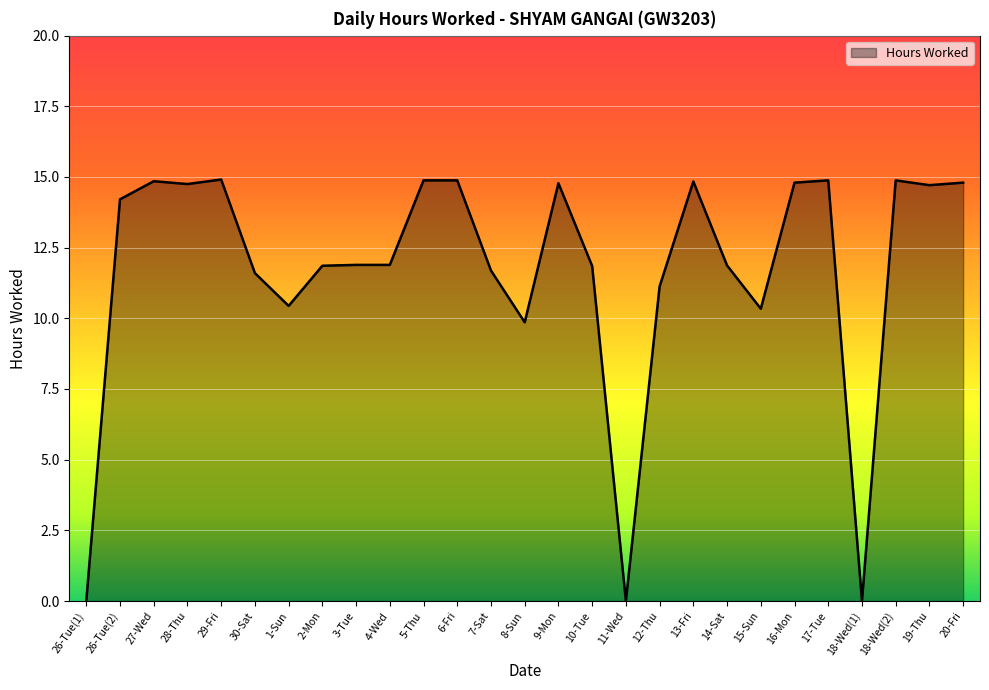

What is the difference between the maximum and minimum values?

14.9